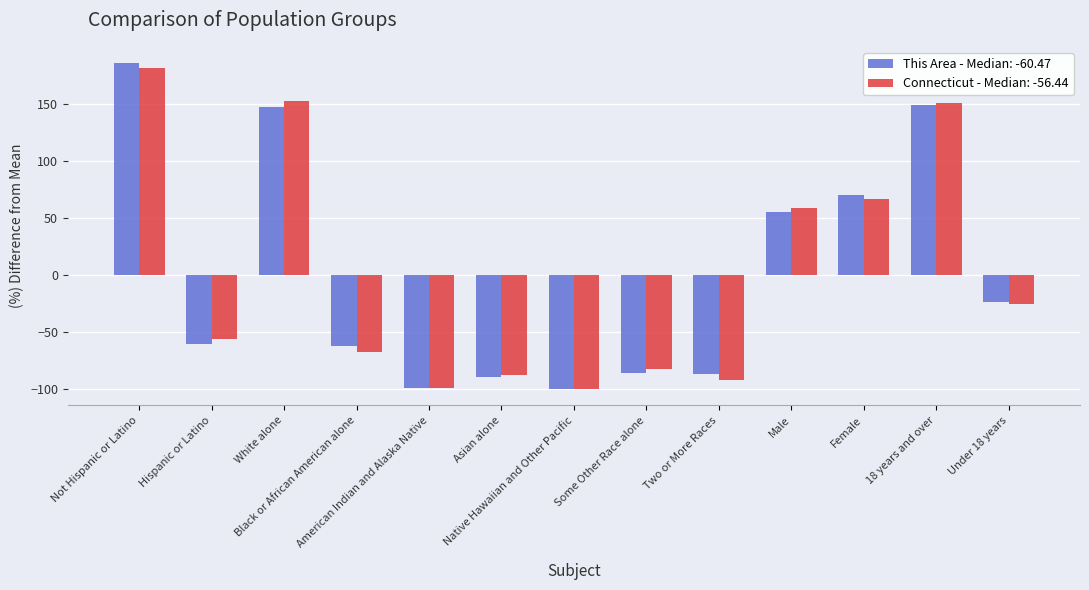

What is the greatest value displayed?

185.5